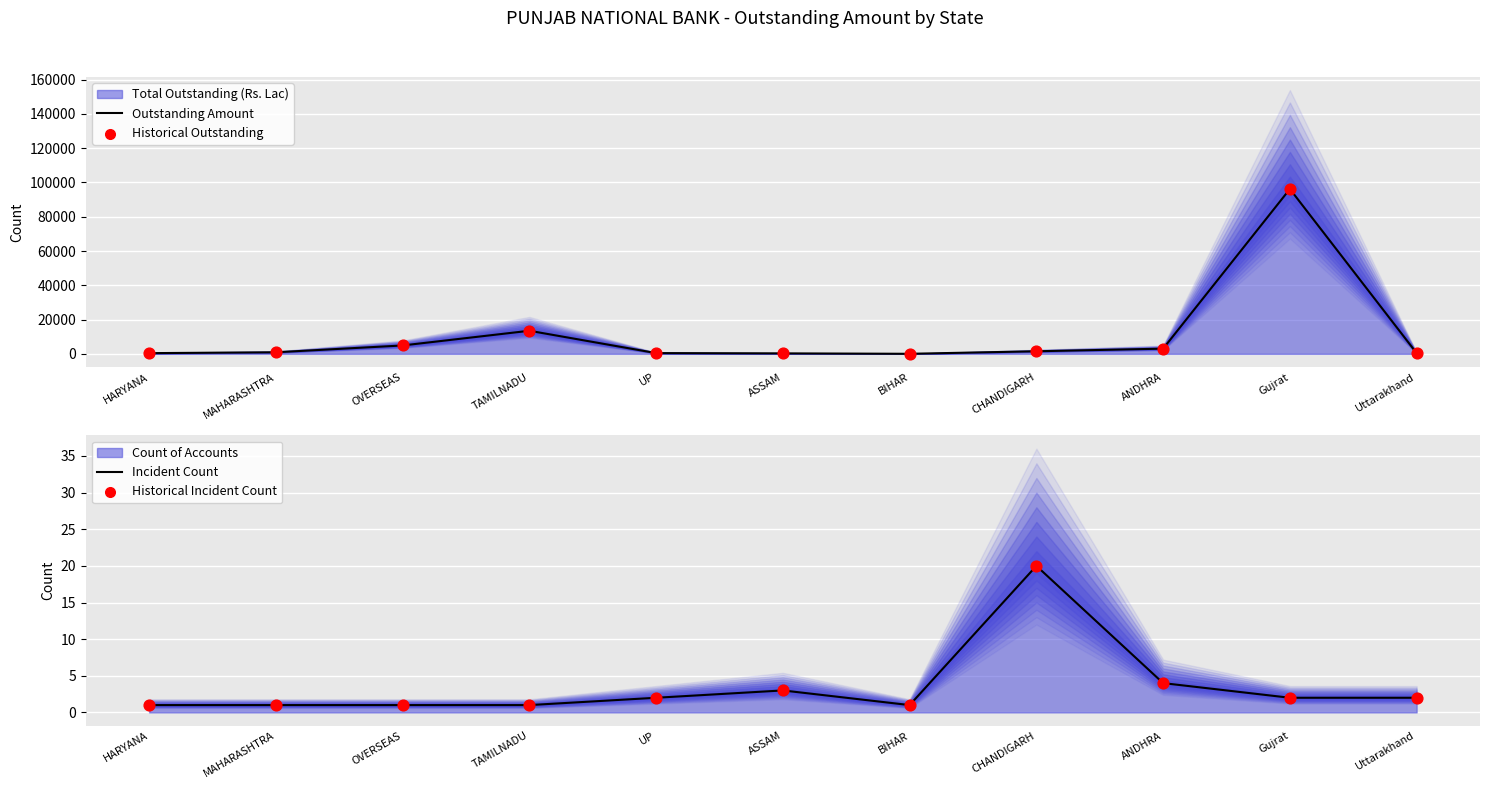

At which category is the sum across all series the highest?

Gujrat